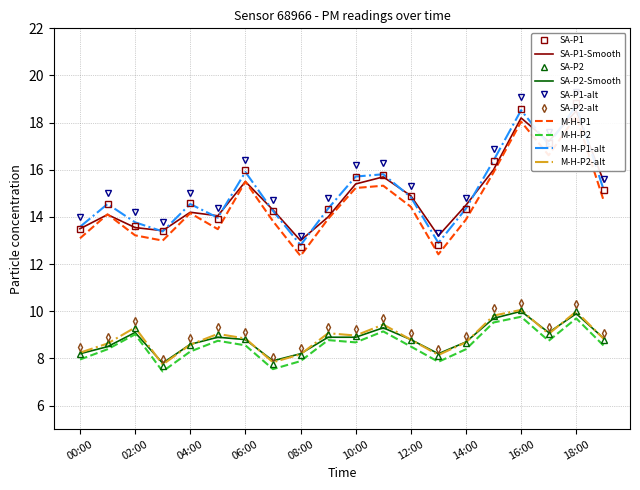

List the labels in order of P2_alt value, smallest first.

03:00, 07:00, 13:00, 08:00, 00:00, 04:00, 01:00, 14:00, 12:00, 19:00, 06:00, 10:00, 05:00, 17:00, 09:00, 02:00, 11:00, 15:00, 18:00, 16:00